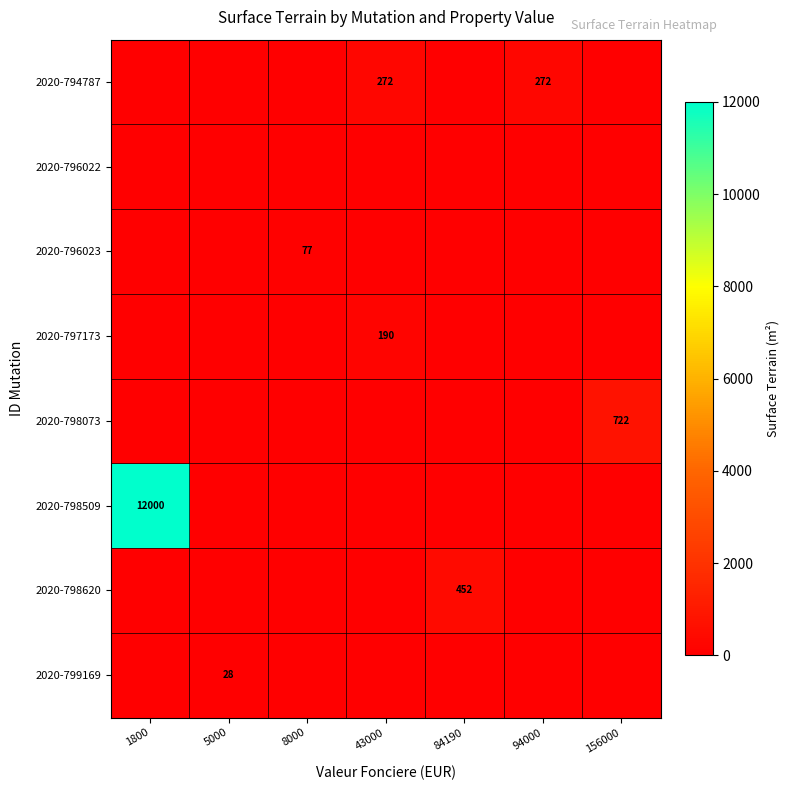

The 2020-796023 series shows 105 at 8000. True or false?

False